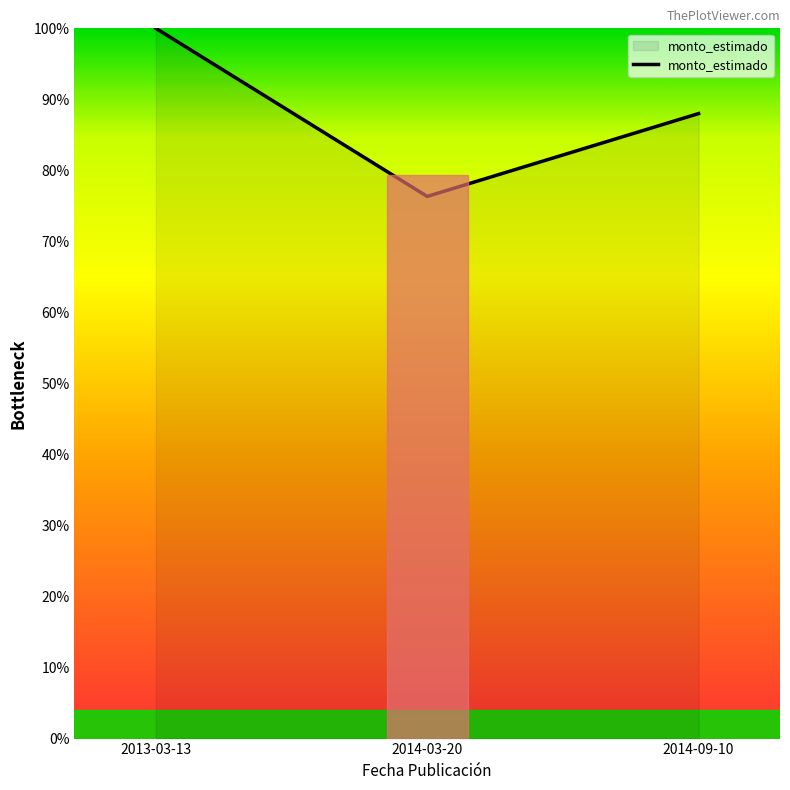

What is the change in value from 2014-03-20 to 2014-09-10?

+11.7